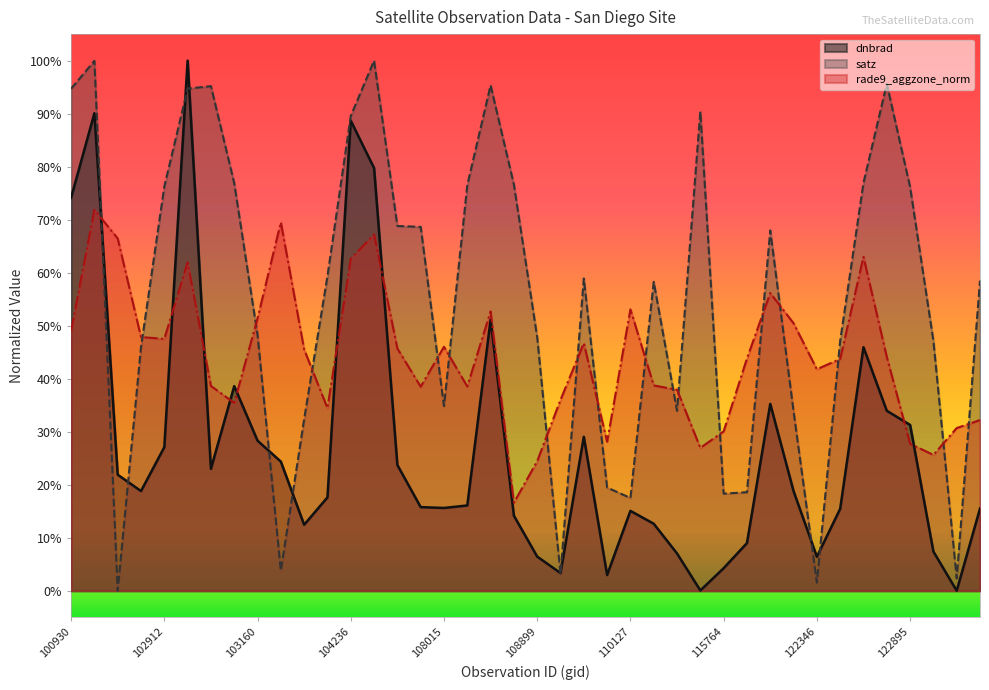

At which label does dnbrad reach its minimum?

123251